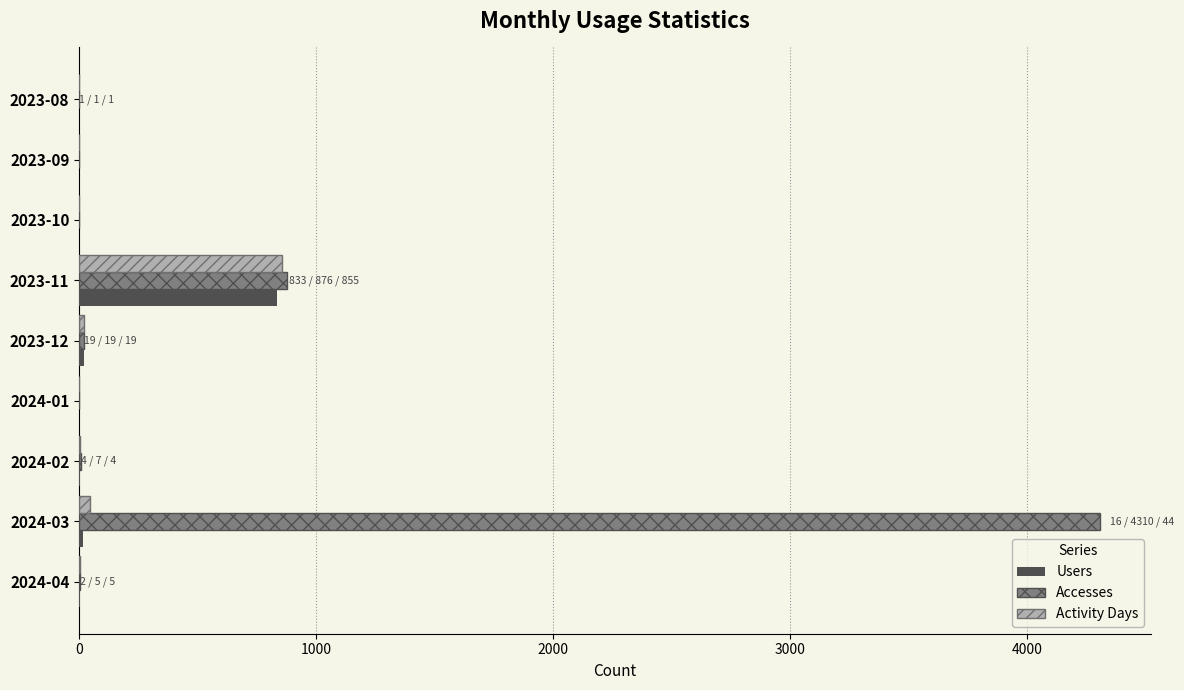

At which label is Accesses closest to 2155?

2023-11